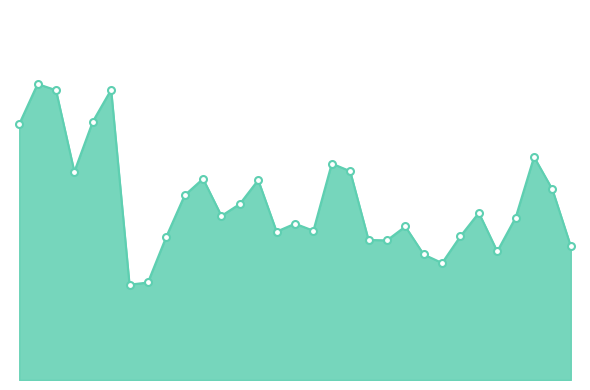

What is the difference between the second highest and second lowest values?

29.7